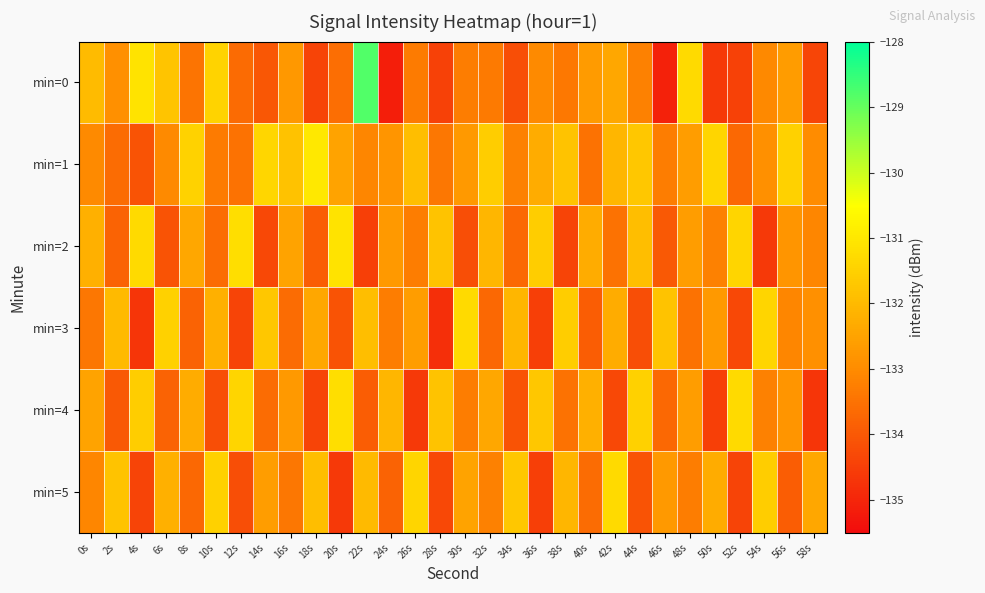

Reading left to right, transcribe all the data shown in this chart.

min=0: 0s=-132.0	2s=-132.9	4s=-131.1	6s=-131.8	8s=-133.5	10s=-131.4	12s=-133.6	14s=-134.0	16s=-132.7	18s=-134.4	20s=-133.6	22s=-128.8	24s=-135.1	26s=-133.3	28s=-134.4	30s=-133.3	32s=-133.3	34s=-134.2	36s=-133.0	38s=-133.4	40s=-132.7	42s=-132.4	44s=-133.2	46s=-135.1	48s=-131.3	50s=-134.6	52s=-134.5	54s=-133.1	56s=-132.6	58s=-134.4
min=1: 0s=-133.0	2s=-133.6	4s=-134.1	6s=-133.0	8s=-131.5	10s=-133.3	12s=-133.5	14s=-131.4	16s=-131.8	18s=-131.0	20s=-132.5	22s=-133.1	24s=-132.8	26s=-131.9	28s=-133.4	30s=-132.7	32s=-131.6	34s=-133.2	36s=-132.3	38s=-131.8	40s=-133.5	42s=-132.1	44s=-131.7	46s=-133.3	48s=-132.6	50s=-131.4	52s=-133.7	54s=-132.9	56s=-131.5	58s=-133.0
min=2: 0s=-132.2	2s=-133.8	4s=-131.3	6s=-134.1	8s=-132.4	10s=-133.6	12s=-131.2	14s=-134.3	16s=-132.5	18s=-133.9	20s=-131.1	22s=-134.5	24s=-132.7	26s=-133.3	28s=-131.8	30s=-134.2	32s=-132.1	34s=-133.7	36s=-131.6	38s=-134.4	40s=-132.3	42s=-133.5	44s=-131.9	46s=-134.0	48s=-132.6	50s=-133.2	52s=-131.4	54s=-134.6	56s=-132.8	58s=-133.1
min=3: 0s=-133.4	2s=-132.0	4s=-134.7	6s=-131.5	8s=-133.8	10s=-132.2	12s=-134.4	14s=-131.7	16s=-133.6	18s=-132.4	20s=-134.1	22s=-131.9	24s=-133.3	26s=-132.6	28s=-134.8	30s=-131.3	32s=-133.7	34s=-132.1	36s=-134.5	38s=-131.6	40s=-133.9	42s=-132.3	44s=-134.2	46s=-131.8	48s=-133.5	50s=-132.7	52s=-134.3	54s=-131.4	56s=-133.1	58s=-132.9
min=4: 0s=-132.5	2s=-134.0	4s=-131.6	6s=-133.8	8s=-132.3	10s=-134.2	12s=-131.4	14s=-133.6	16s=-132.7	18s=-134.4	20s=-131.2	22s=-133.9	24s=-132.1	26s=-134.6	28s=-131.8	30s=-133.3	32s=-132.4	34s=-134.1	36s=-131.7	38s=-133.5	40s=-132.2	42s=-134.3	44s=-131.5	46s=-133.7	48s=-132.6	50s=-134.5	52s=-131.3	54s=-133.2	56s=-132.8	58s=-134.7
min=5: 0s=-133.1	2s=-131.8	4s=-134.4	6s=-132.2	8s=-133.7	10s=-131.5	12s=-134.2	14s=-132.6	16s=-133.4	18s=-131.9	20s=-134.6	22s=-132.0	24s=-133.8	26s=-131.4	28s=-134.3	30s=-132.5	32s=-133.2	34s=-131.7	36s=-134.5	38s=-132.1	40s=-133.6	42s=-131.3	44s=-134.1	46s=-132.7	48s=-133.3	50s=-132.3	52s=-134.4	54s=-131.6	56s=-133.9	58s=-132.4